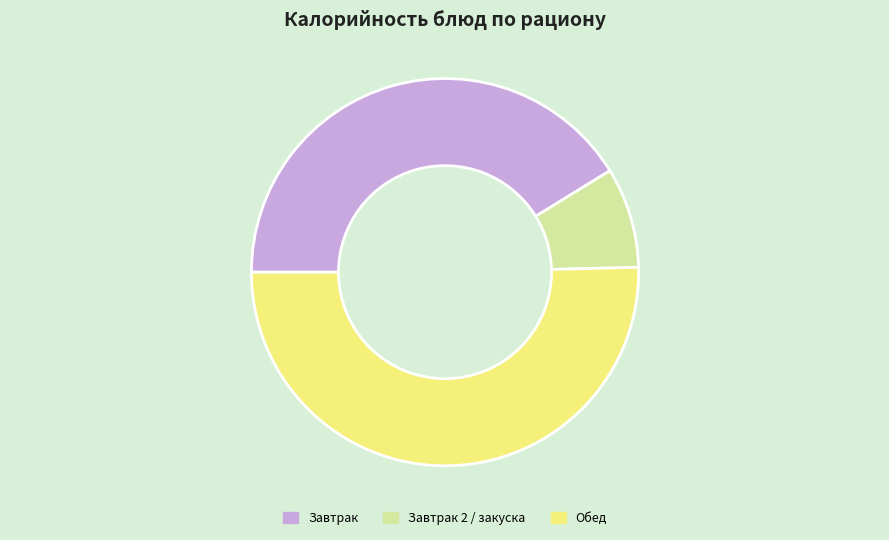

Is the sum of Обед and Завтрак 2 / закуска greater than half?

Yes